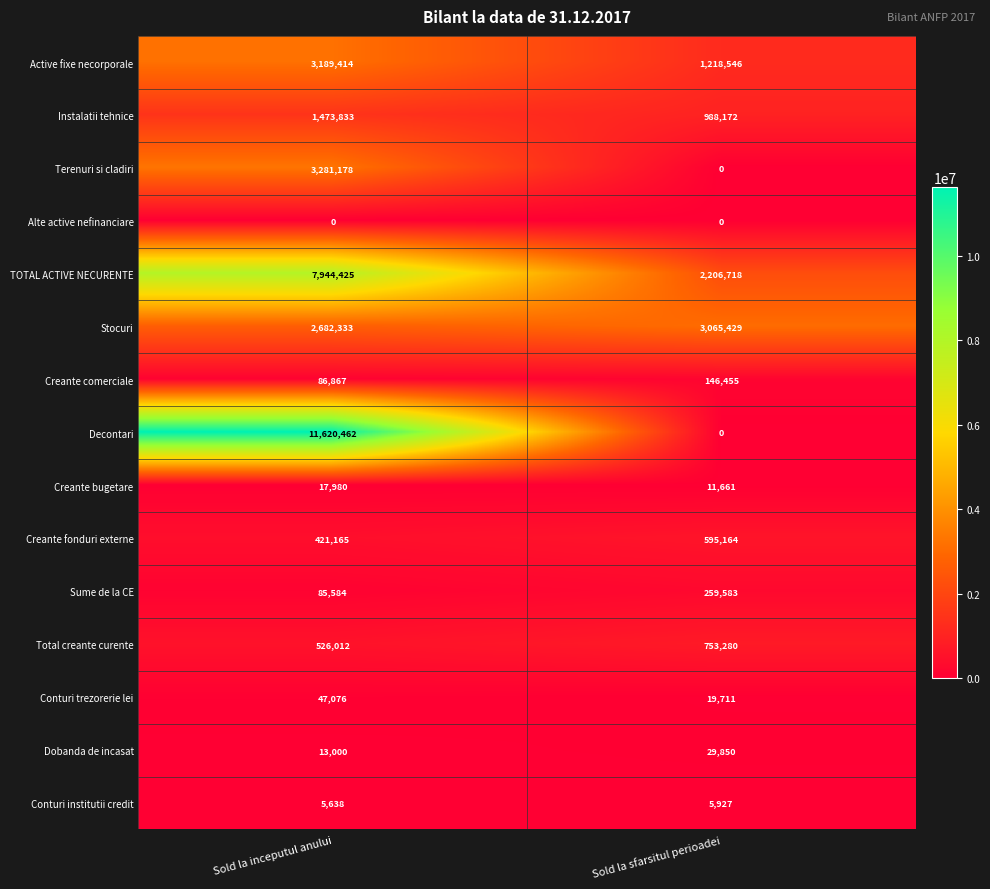

Read the Stocuri value at Sold la inceputul anului, to the nearest 100.

2682300